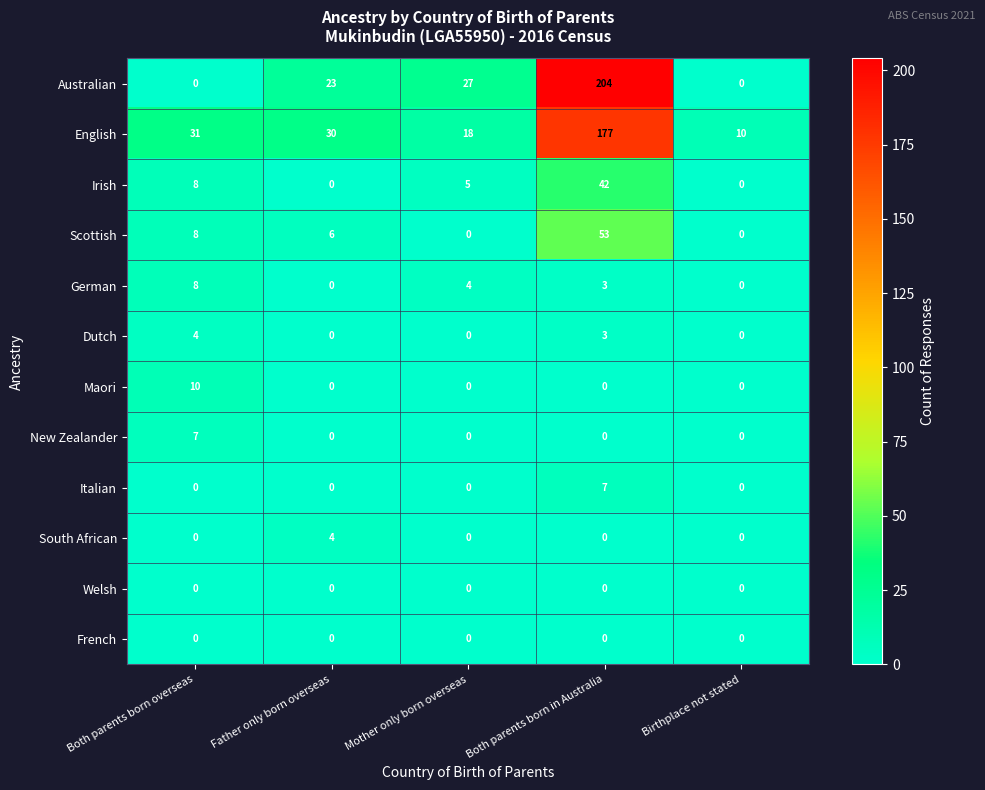

Which series changed the most between Father only born overseas and Birthplace not stated?

Australian